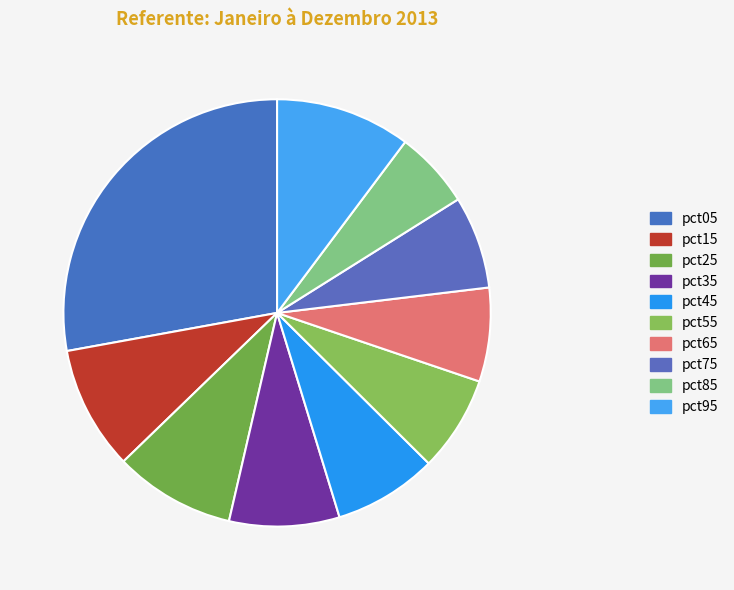

What is the change in value from pct05 to pct75?

-0.7